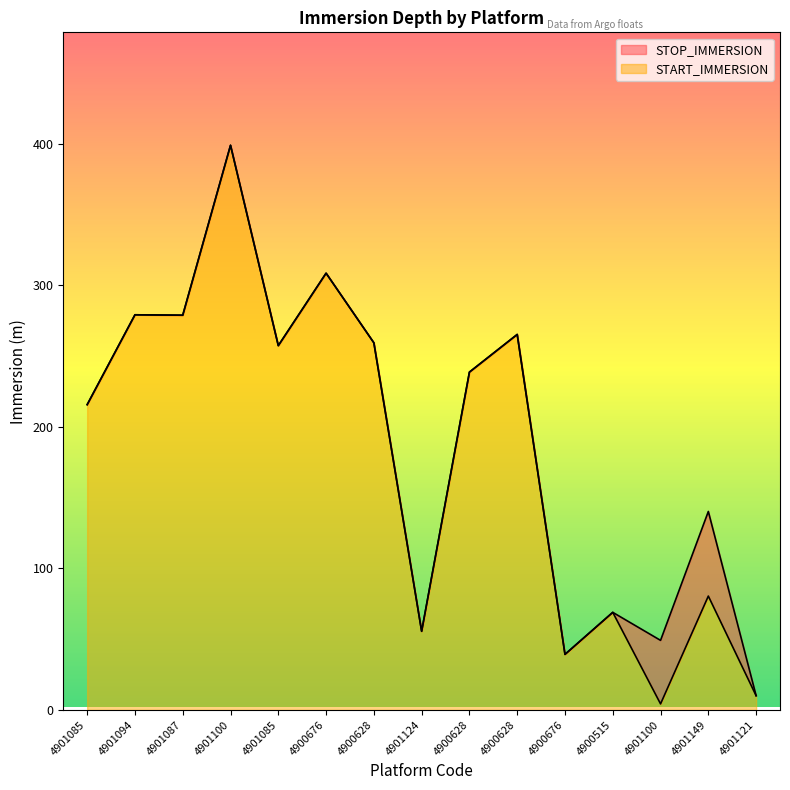

What is the label of the 5th point from the left?

4901085